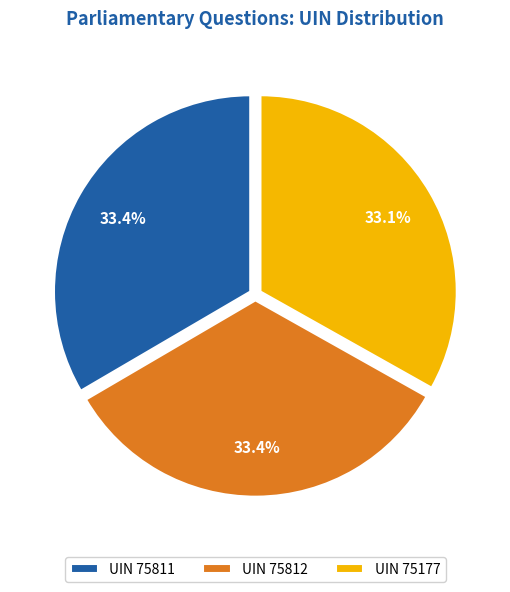

Which has a higher value, 75177 or 75812?

75812